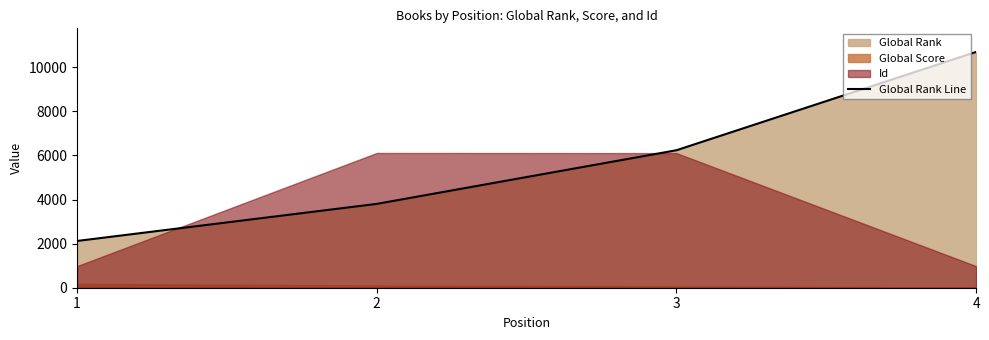

What is the value of the 4th point from the left?

10699